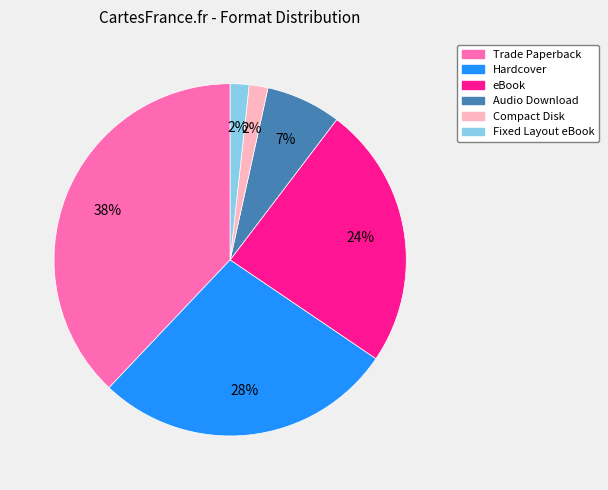

What is the largest slice in the pie chart?

Trade Paperback